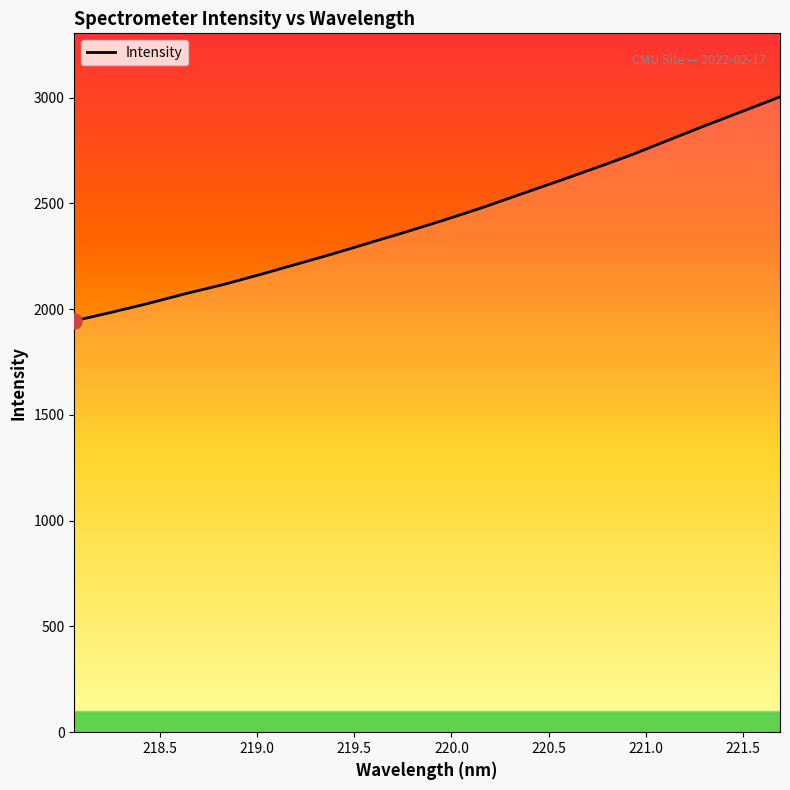

What is the greatest value displayed?

3003.5